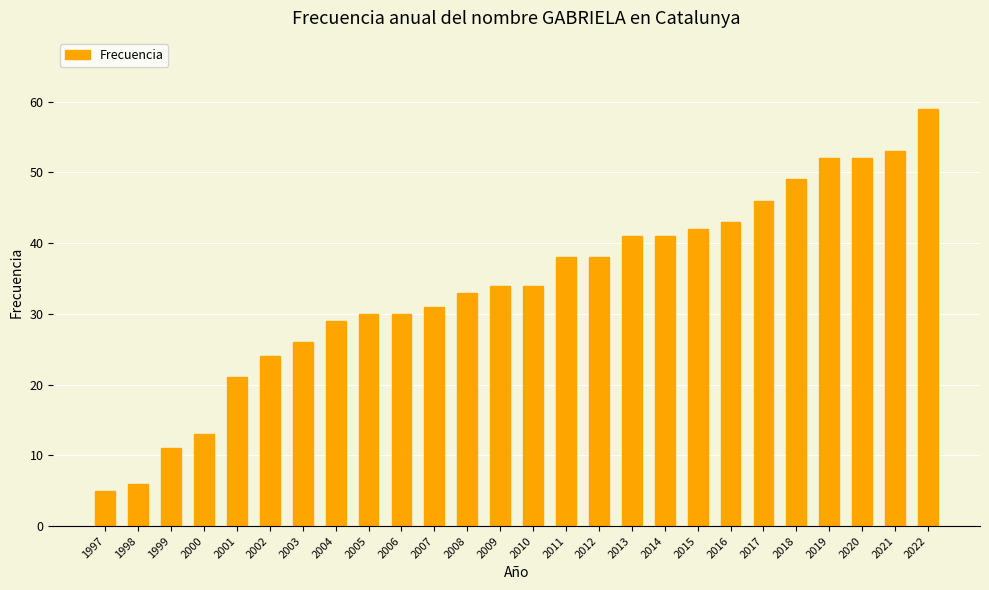

Reading left to right, what are all the values shown in this chart?

1997=5	1998=6	1999=11	2000=13	2001=21	2002=24	2003=26	2004=29	2005=30	2006=30	2007=31	2008=33	2009=34	2010=34	2011=38	2012=38	2013=41	2014=41	2015=42	2016=43	2017=46	2018=49	2019=52	2020=52	2021=53	2022=59